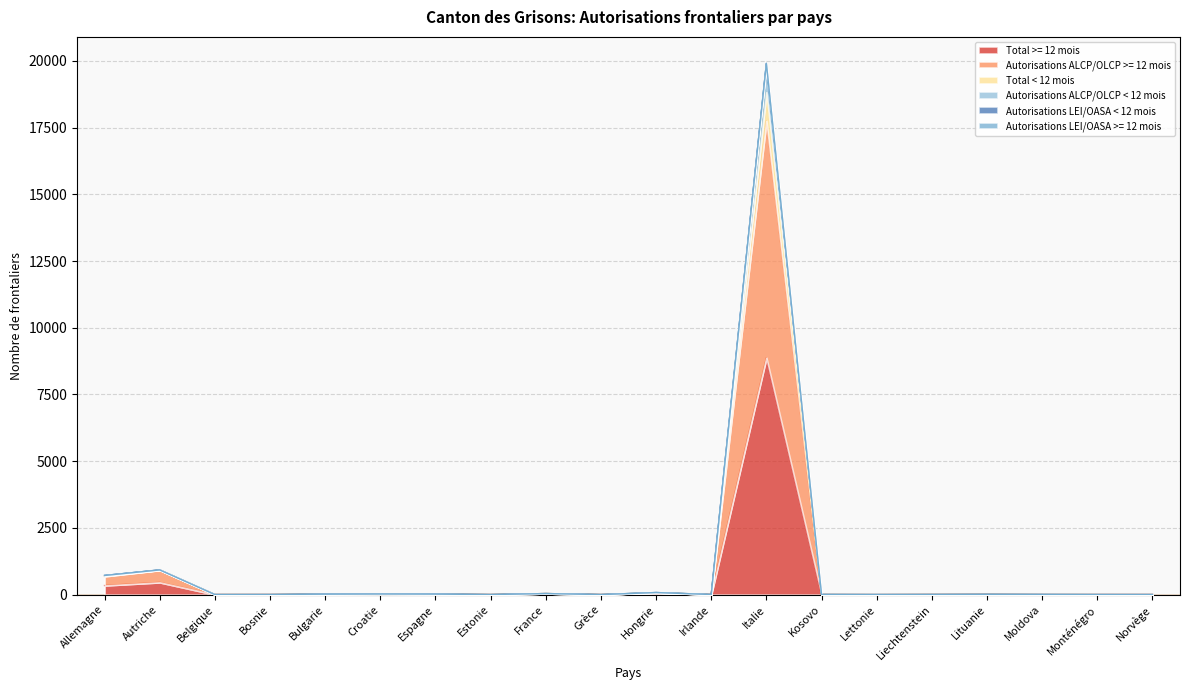

Which label corresponds to the largest value in the chart?

Italie